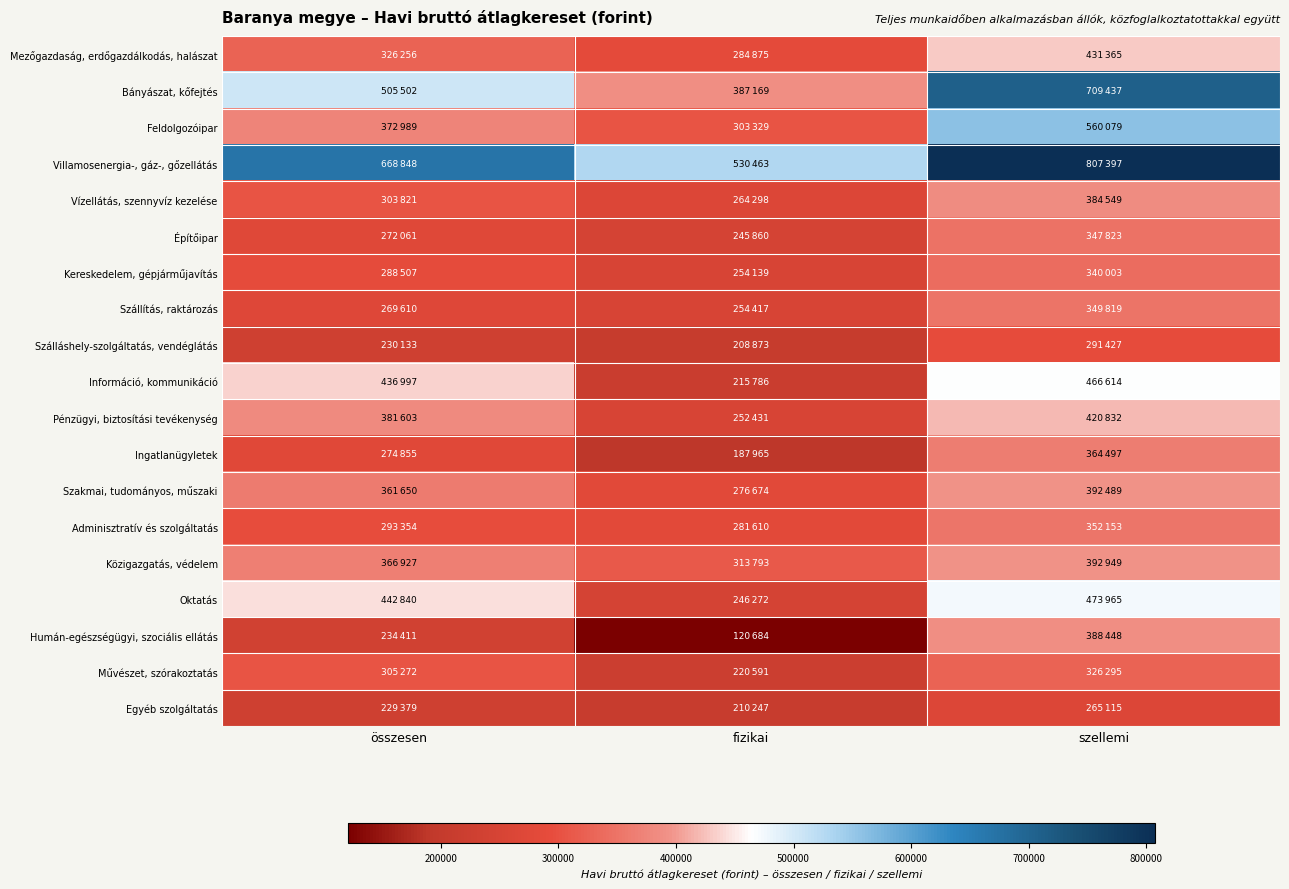

List the series in order of their peak value, highest first.

Villamosenergia-, gáz-, gőzellátás, Bányászat, kőfejtés, Feldolgozóipar, Oktatás, Információ, kommunikáció, Mezőgazdaság, erdőgazdálkodás, halászat, Pénzügyi, biztosítási tevékenység, Közigazgatás, védelem, Szakmai, tudományos, műszaki, Humán-egészségügyi, szociális ellátás, Vízellátás, szennyvíz kezelése, Ingatlanügyletek, Adminisztratív és szolgáltatás, Szállítás, raktározás, Építőipar, Kereskedelem, gépjárműjavítás, Művészet, szórakoztatás, Szálláshely-szolgáltatás, vendéglátás, Egyéb szolgáltatás